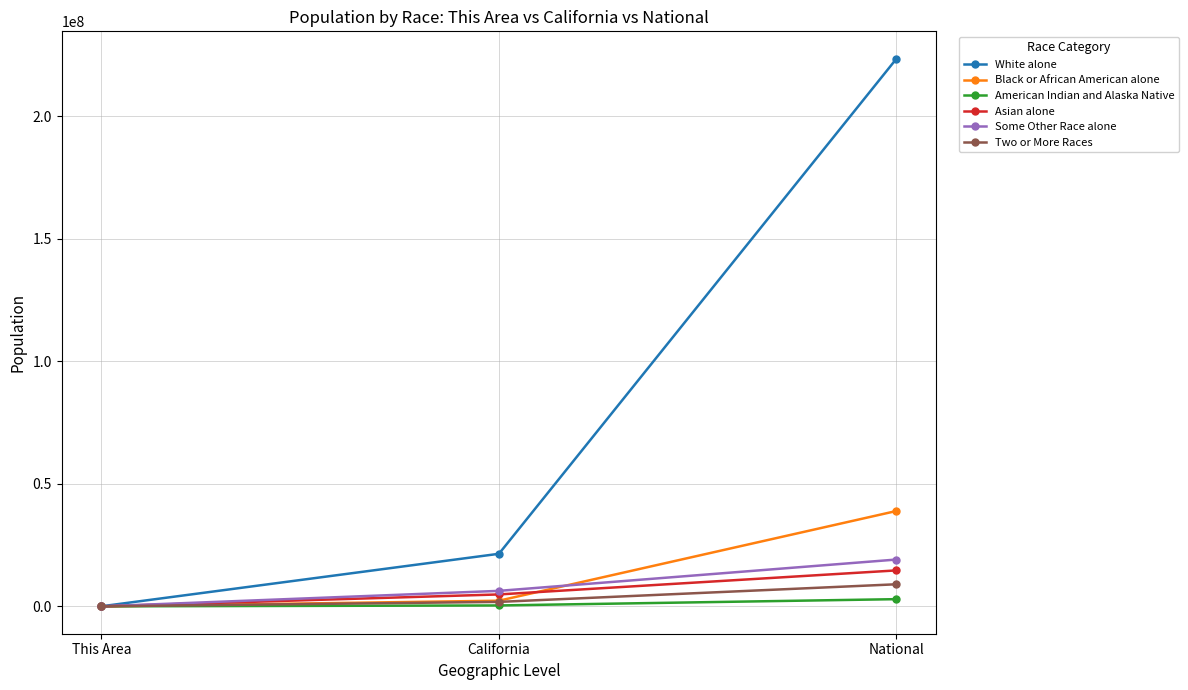

What is the value of the Two or More Races point at the 1st from the left?

624